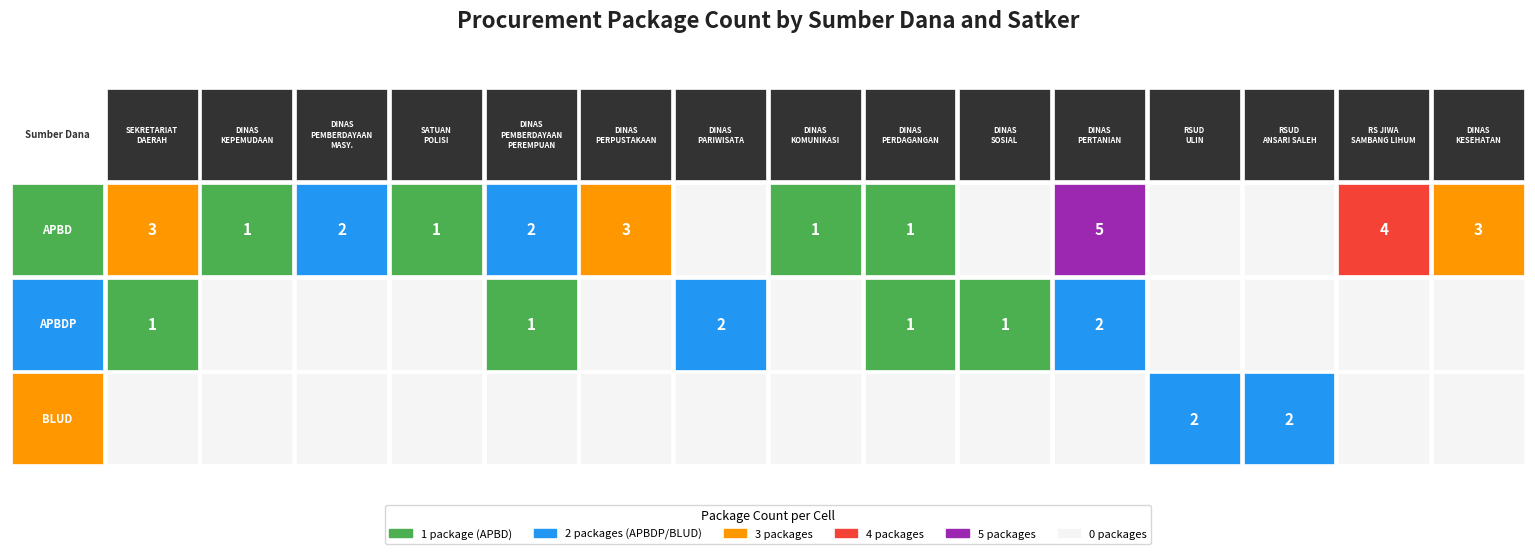

Which series has the largest total across all categories?

APBD